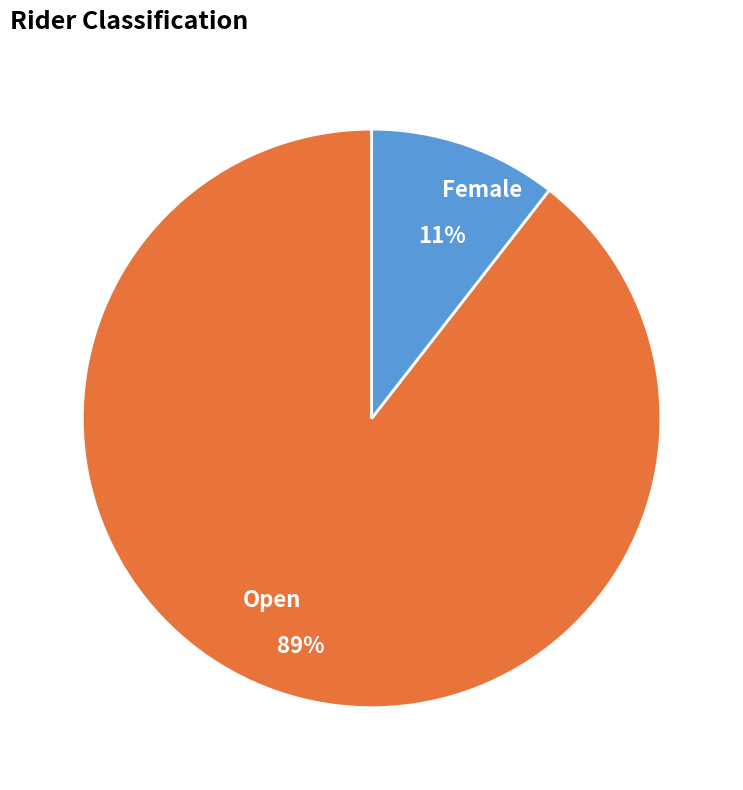

What is the largest slice in the pie chart?

Open